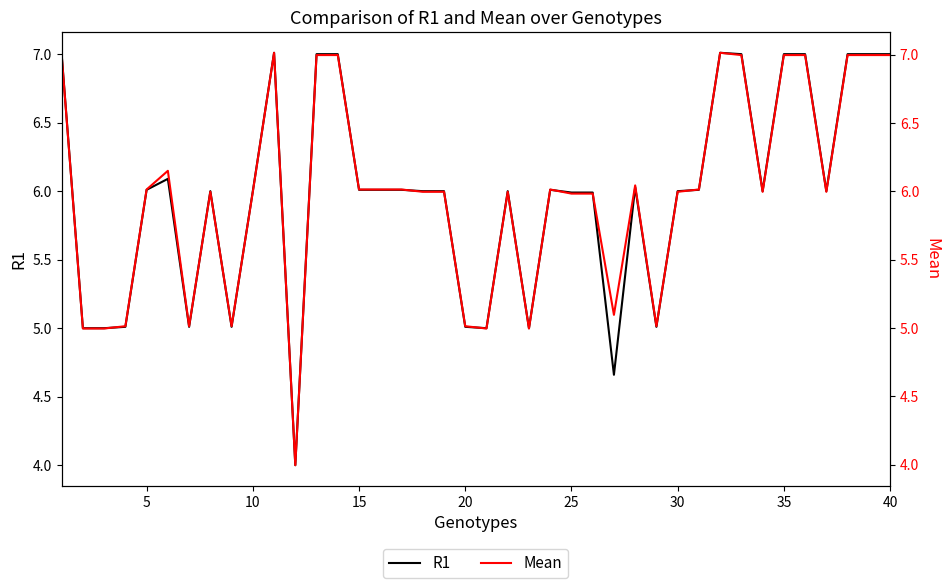

What is the value of the Mean point at the 28th from the left?

6.0